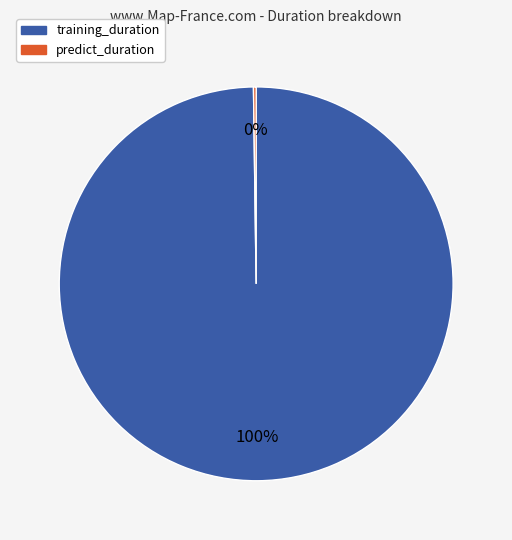

To the nearest percent, what is the difference between the largest and smallest slice percentages?

100%